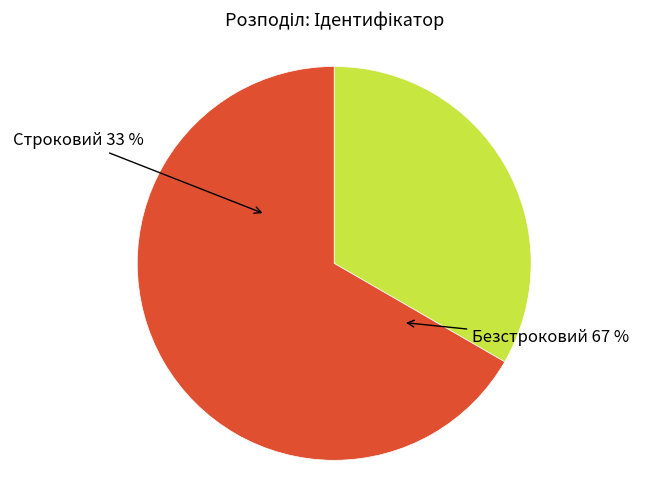

Does Строковий represent more than half of the total?

No